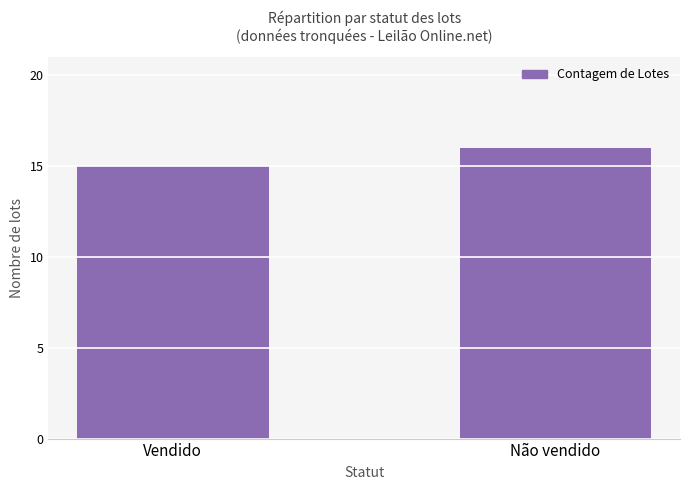

The value at Vendido is 15. True or false?

True